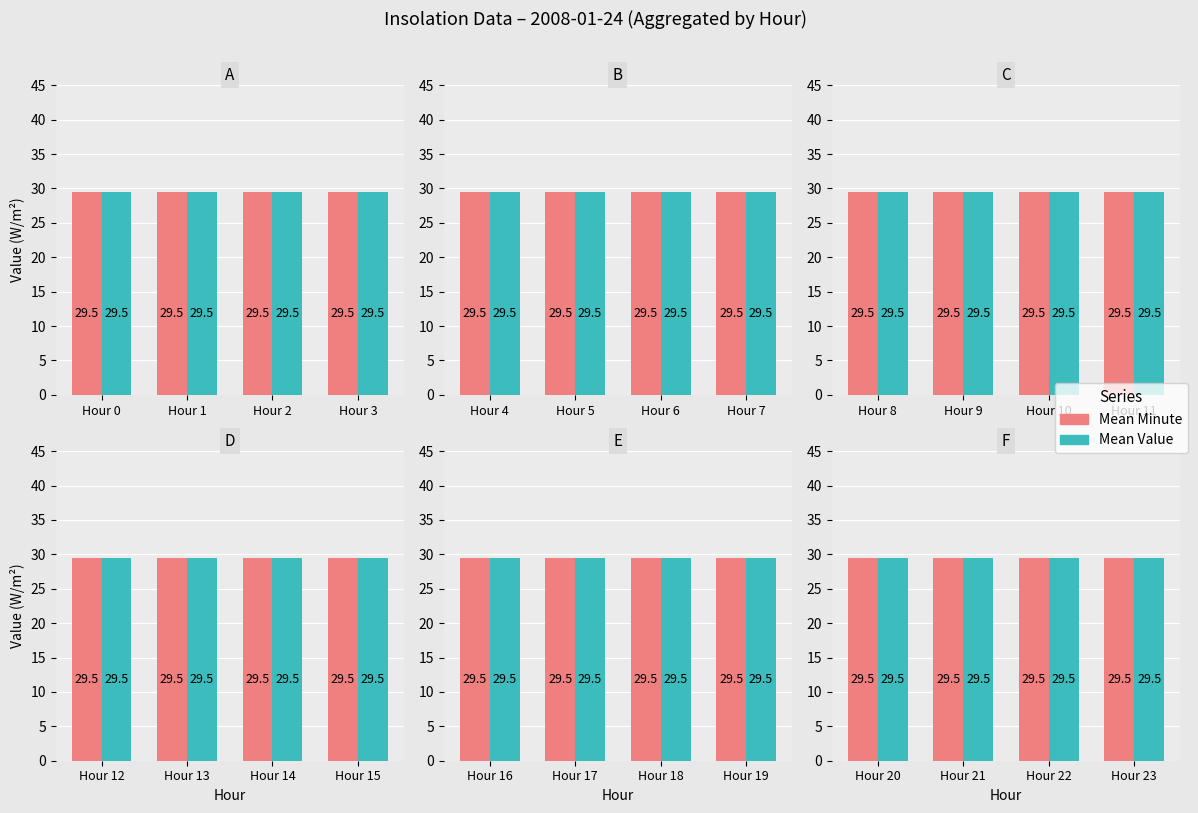

Rank the series at 0 from lowest to highest value.

Value, Minute